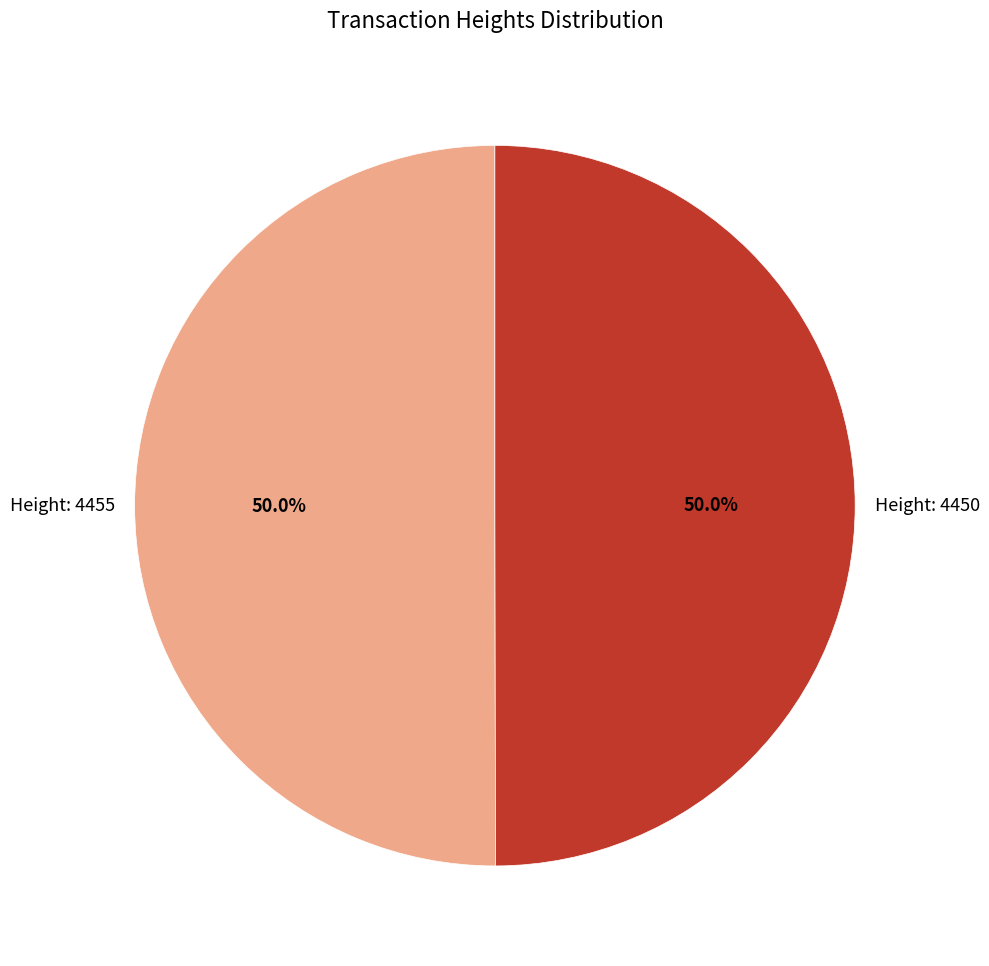

Count the number of slices in the pie.

2